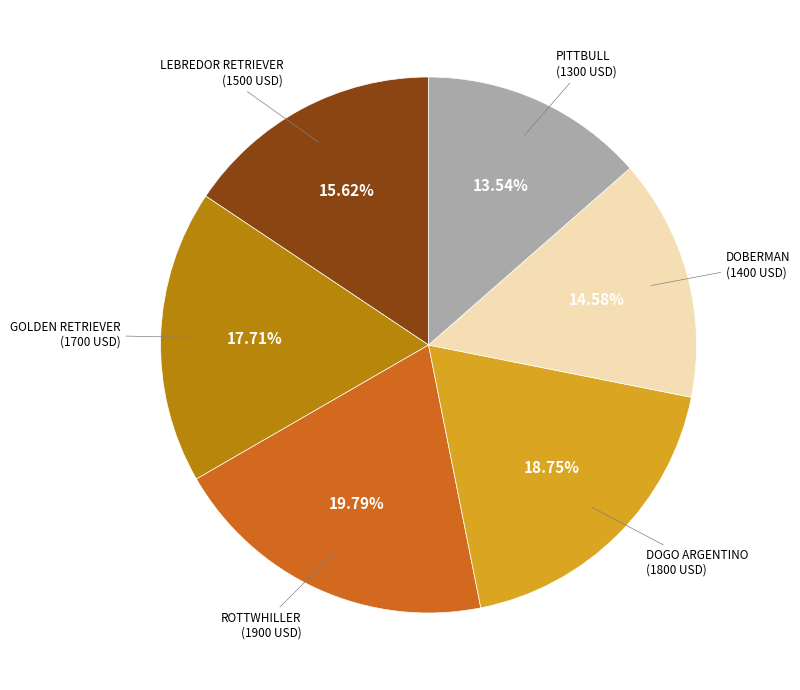

Does any single category account for the majority?

No